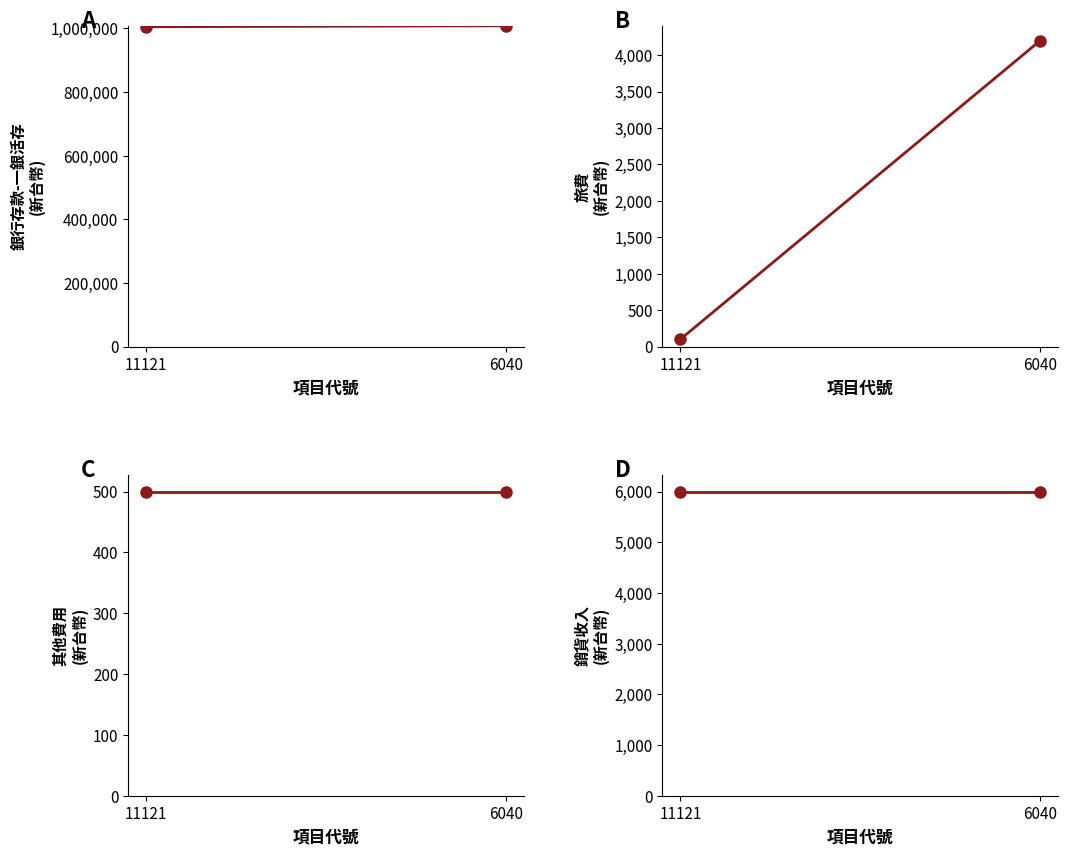

What is the spread (max minus min) of values at 11121?

1005300